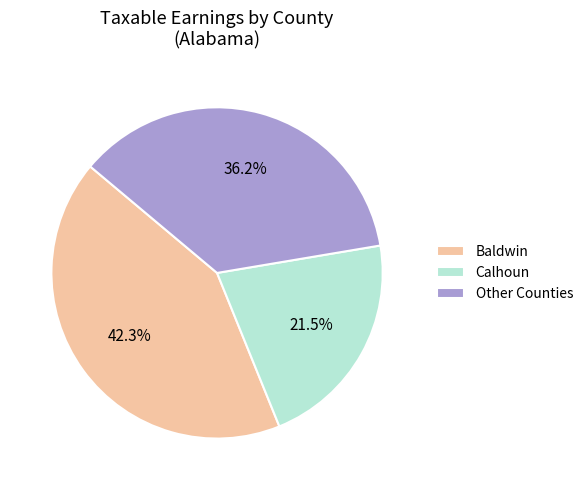

How many segments does this pie chart have?

3